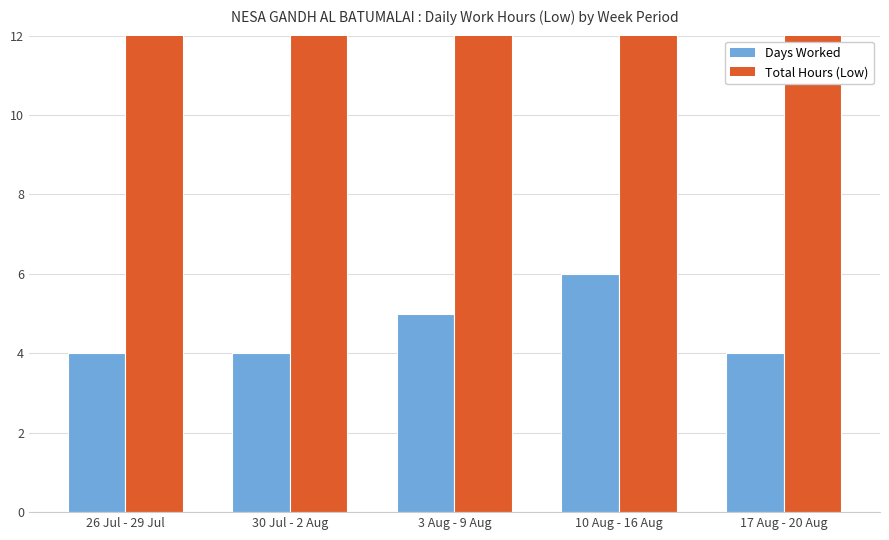

What is the sum of all Total Hours (Low) values?

211.1